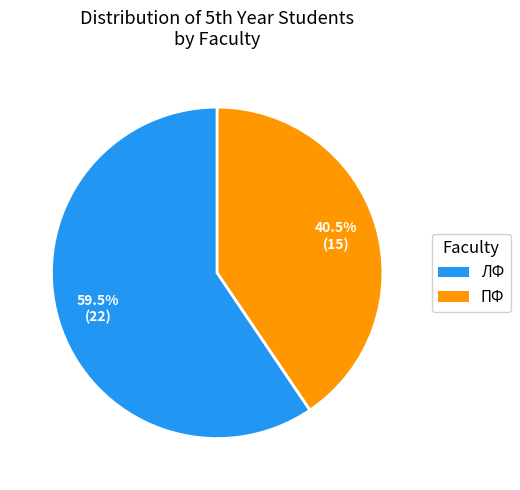

Is there a majority slice in this chart?

Yes